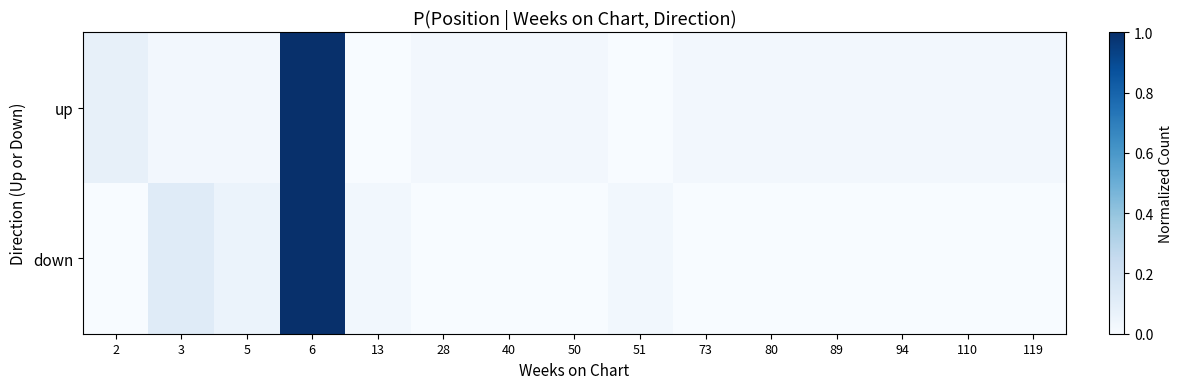

At which category is the sum across all series the highest?

6